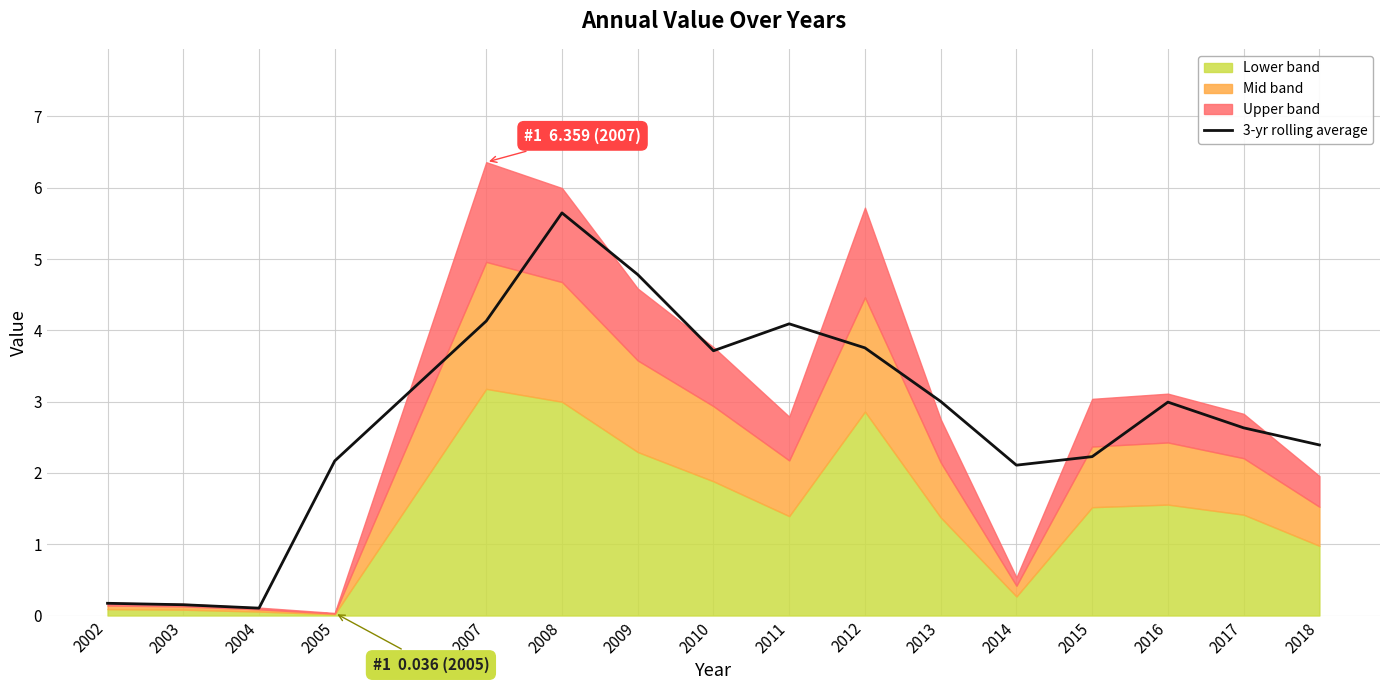

At which category does the data reach its first local valley?

2004